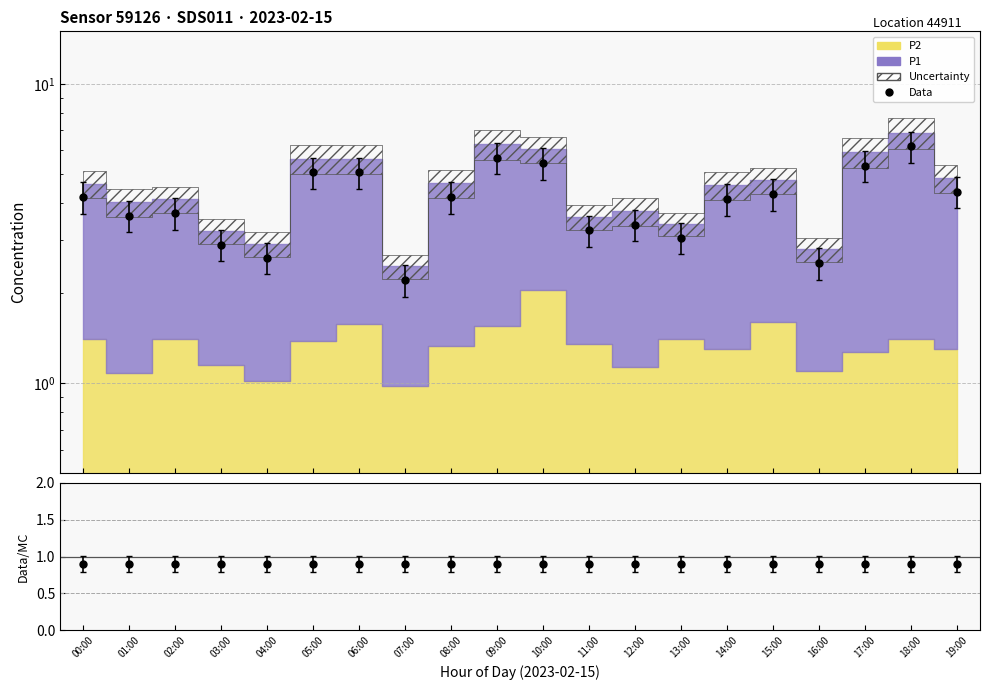

How many lines are shown in the chart?

1